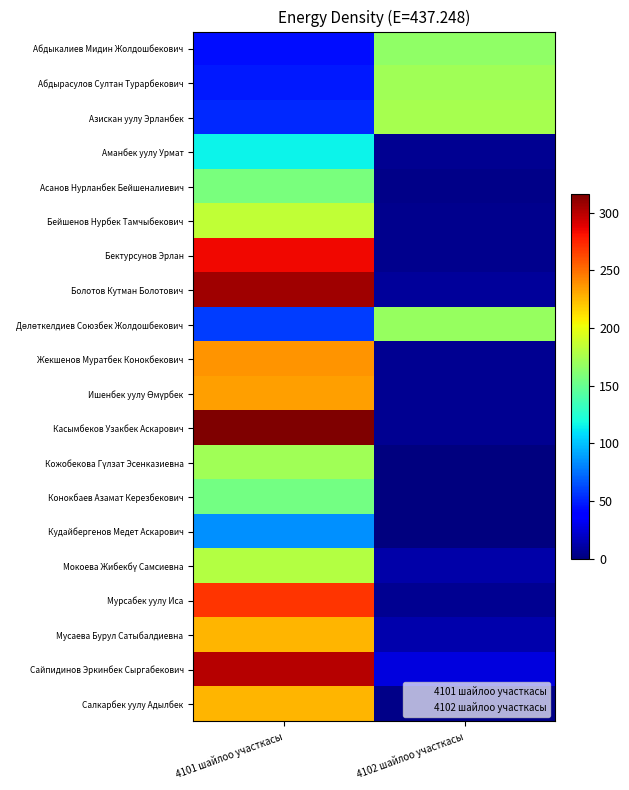

How many distinct data groups are displayed?

20